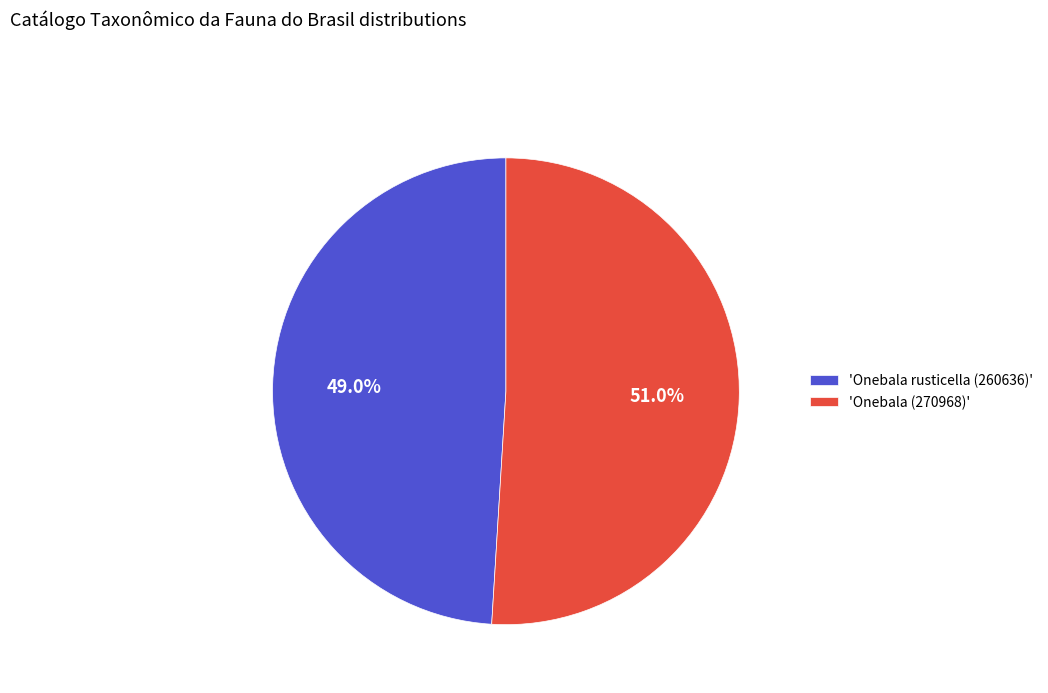

What is the total percentage of 'Onebala rusticella (260636)' and 'Onebala (270968)'?

100.0%